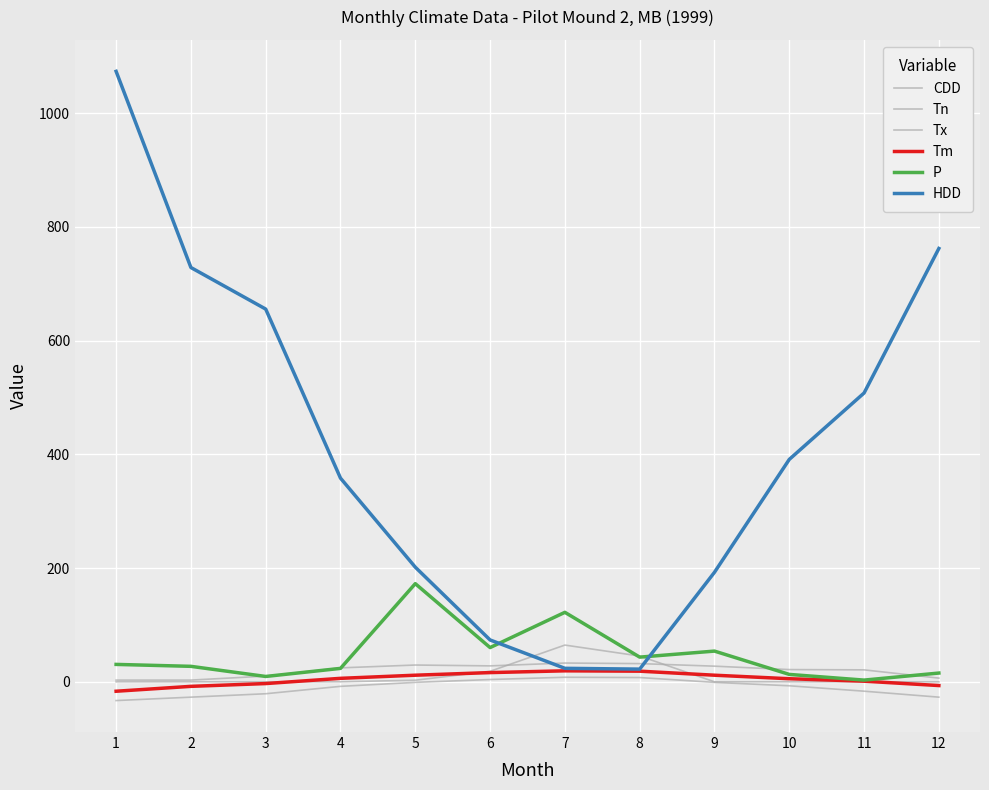

Rank the series by their maximum value, from highest to lowest.

HDD, P, CDD, Tx, Tm, Tn